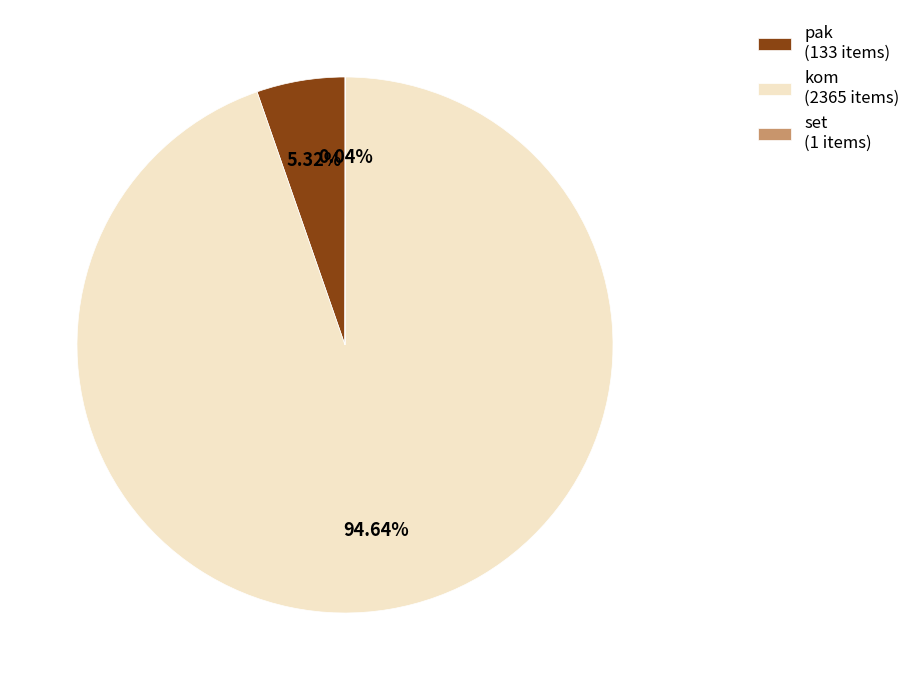

Is pak (133 items) the majority of the pie?

No